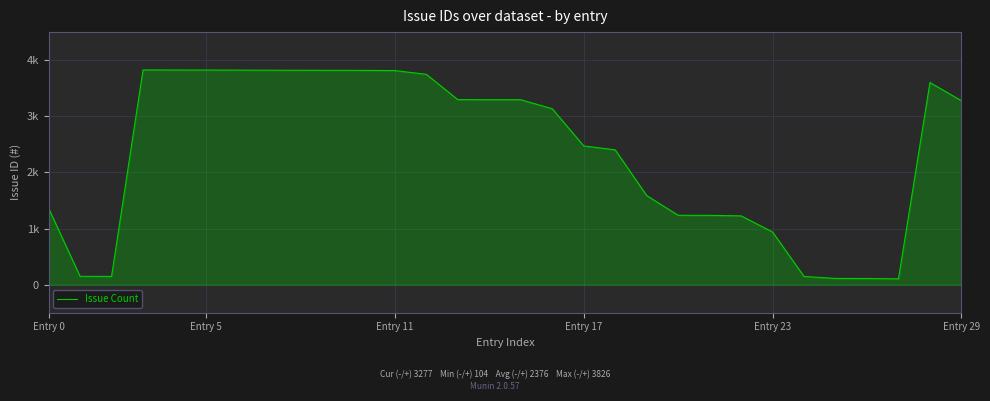

How many interior local peaks (higher than both neighbors) does the data have?

2